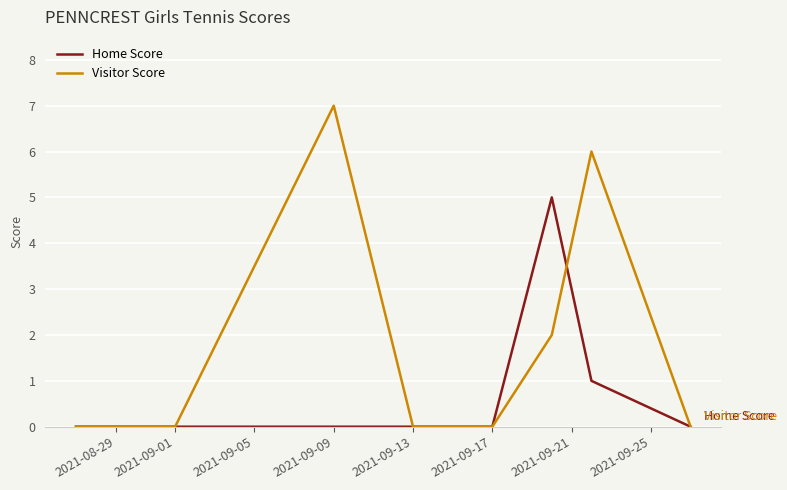

What is the highest value of the Home Score series?

5